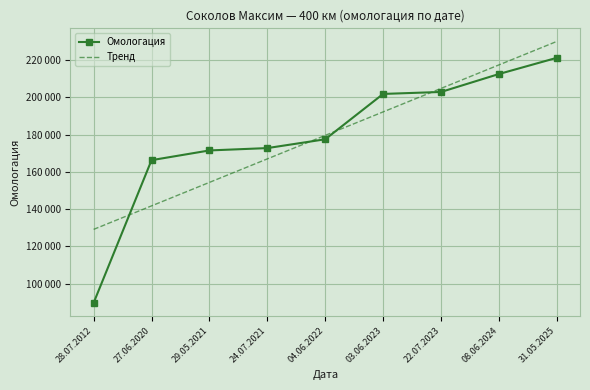

At 22.07.2023, list the series in order from smallest to largest.

Омологация, Тренд